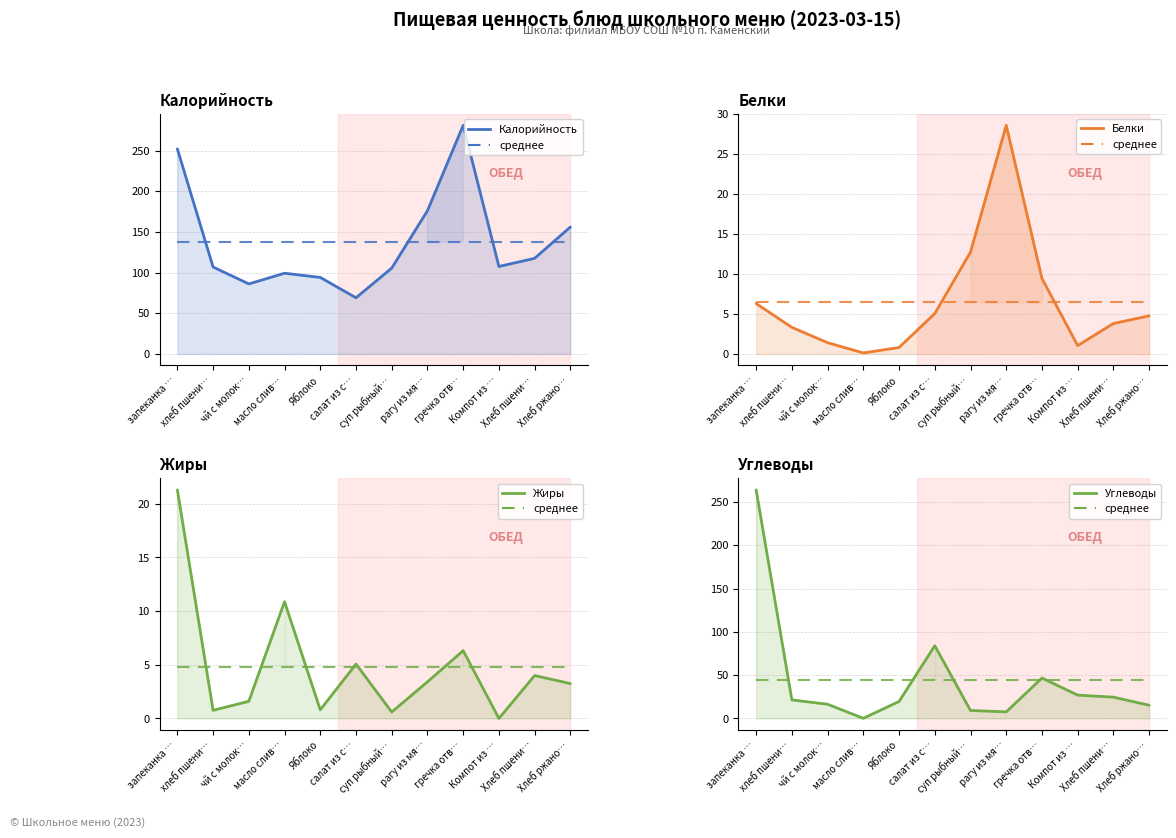

What are all the series names shown in the legend?

Калорийность, среднее, Белки, Жиры, Углеводы